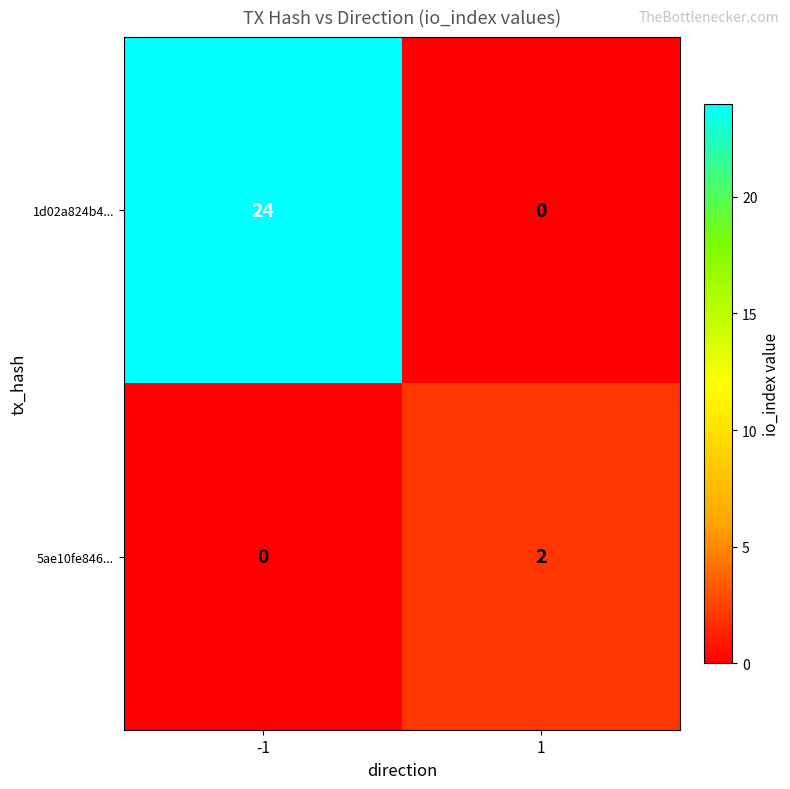

What is the greatest value displayed?

24